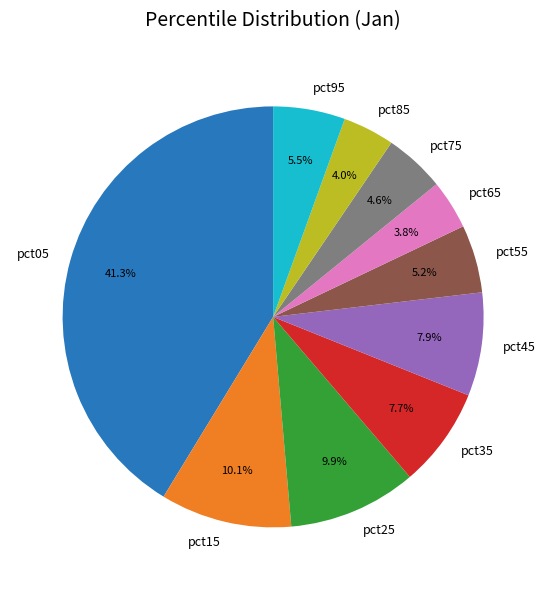

The pct75 slice represents 16% of the pie. True or false?

False